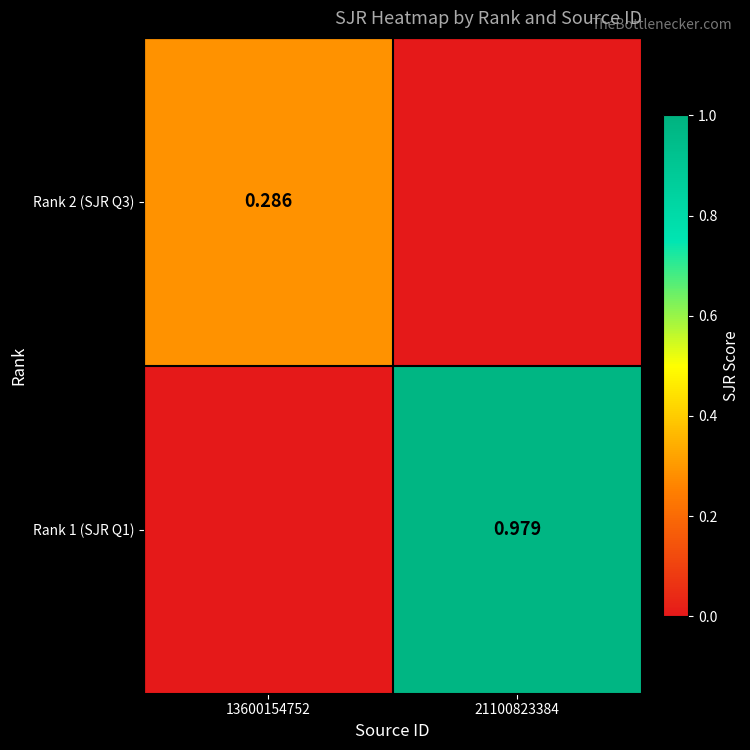

Is it true that Rank 2 (SJR Q3) equals 0.0 at 21100823384?

True